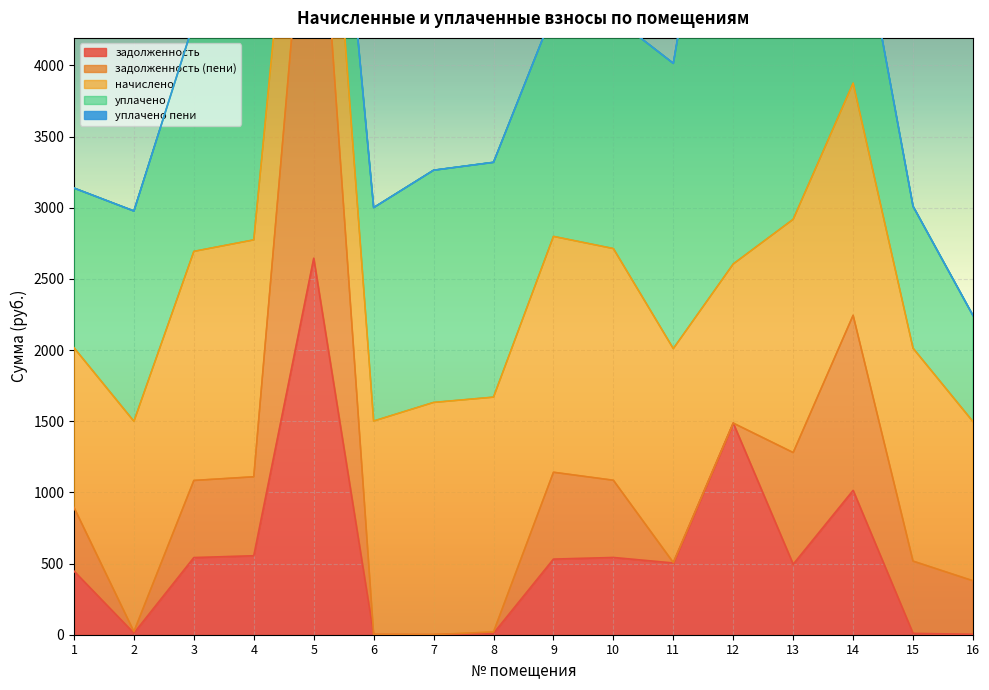

True or false: начислено has more than 0 points higher than both neighbors.

True